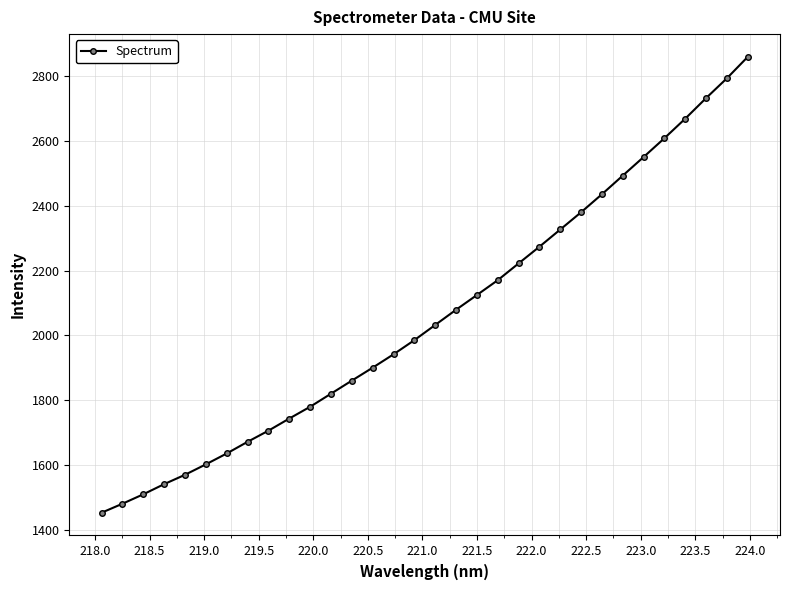

Reading left to right, transcribe all the data shown in this chart.

1452.5	1480.2	1509.4	1540.8	1569.7	1601.9	1635.5	1671.5	1706.0	1743.4	1779.8	1820.2	1860.6	1900.6	1941.9	1985.6	2032.6	2079.5	2125.0	2170.8	2222.6	2274.2	2327.3	2380.6	2436.2	2493.7	2551.1	2609.3	2669.7	2733.1	2794.3	2860.4